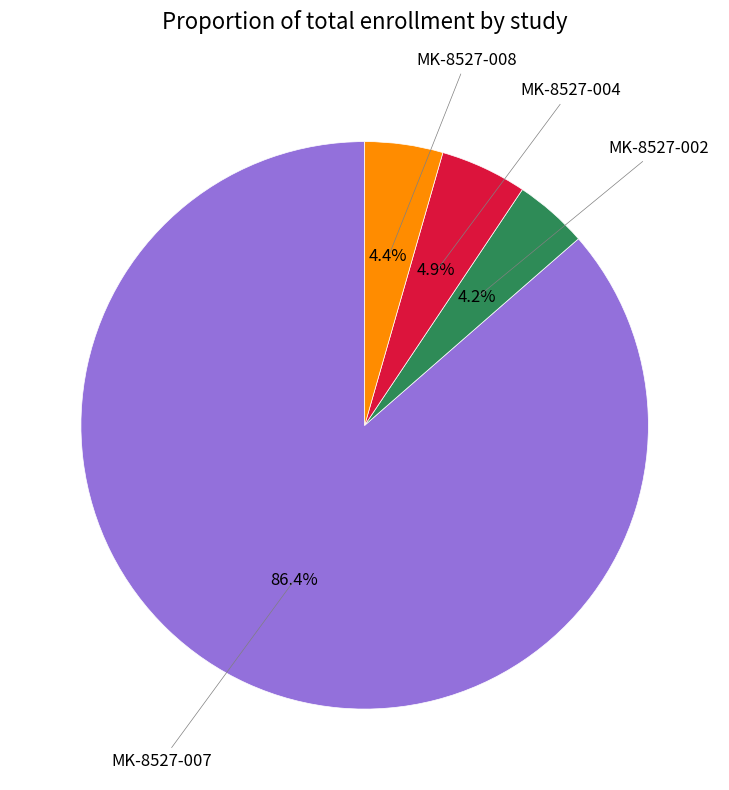

Count the number of slices in the pie.

4